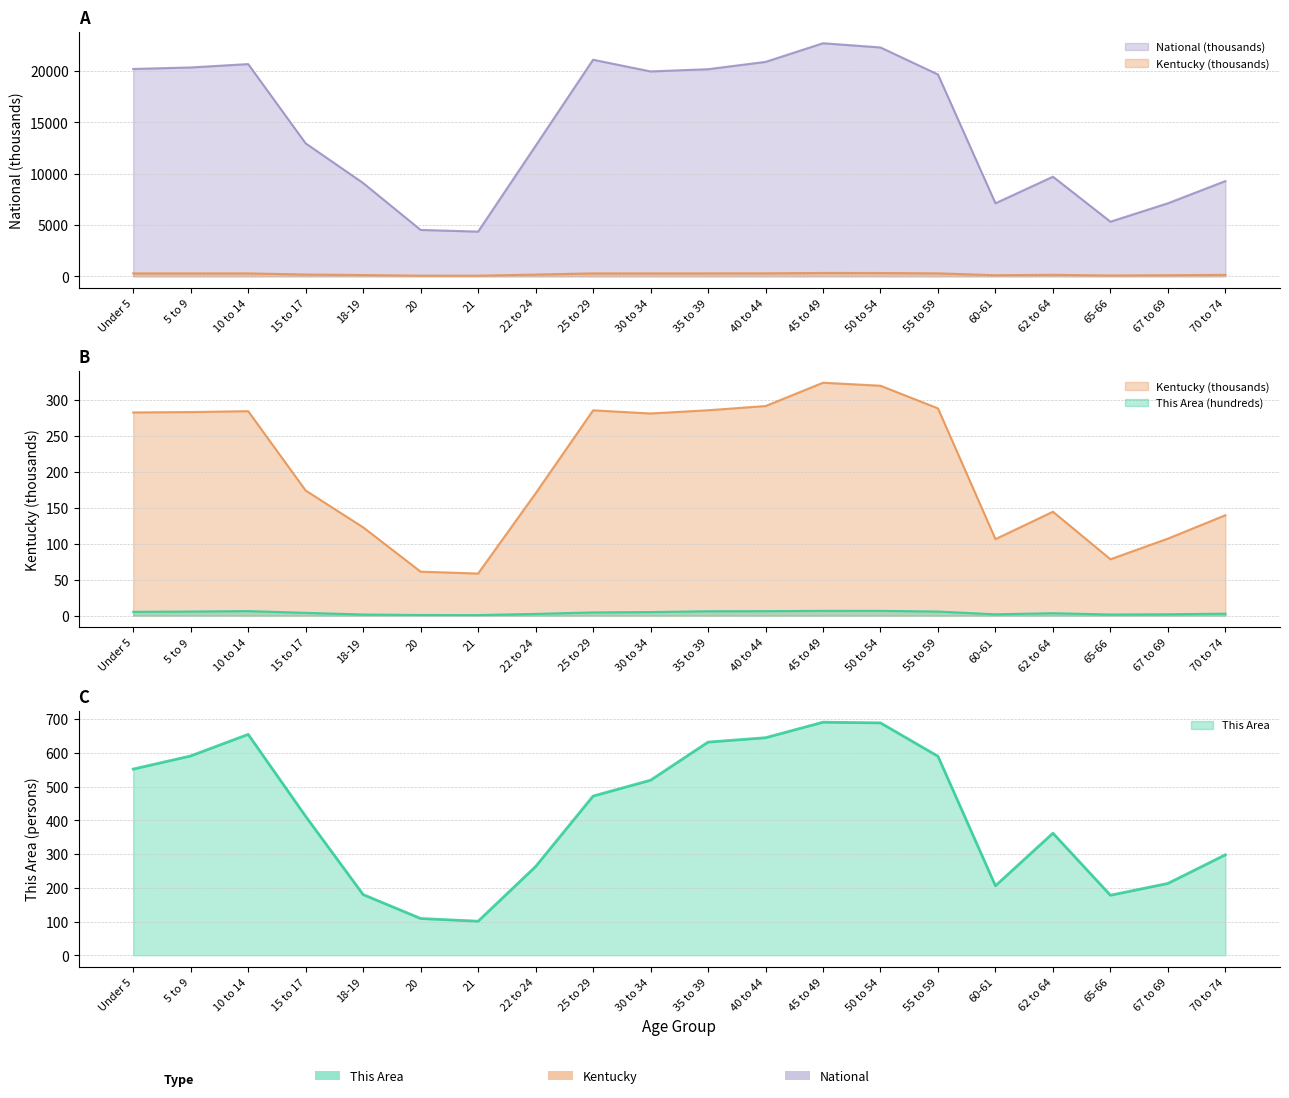

Is the value of This Area at 50 to 54 greater than the value of National at 22 to 24?

No